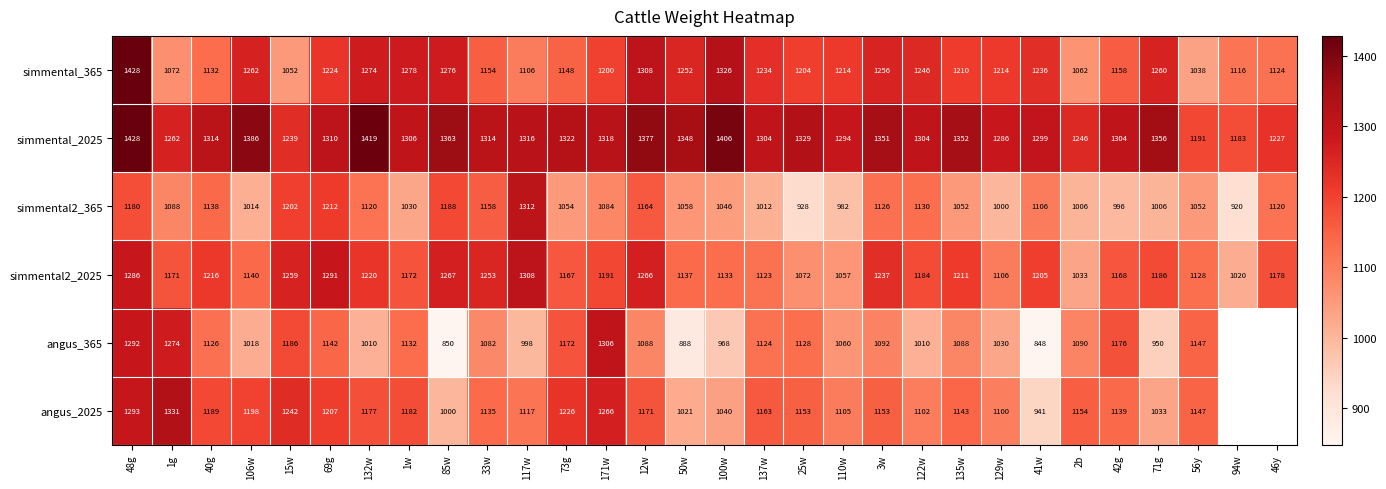

What is the average value of the simmental_365 series?

1202